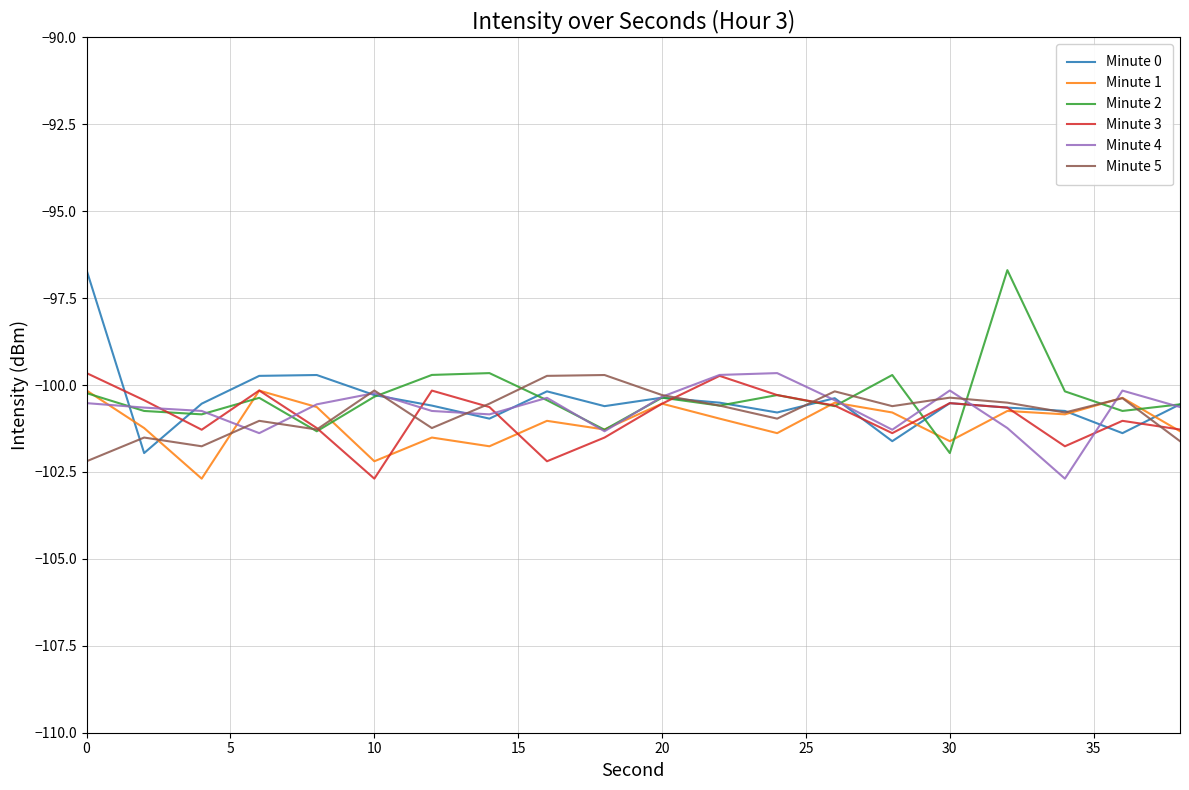

Is this an area chart (filled region under the line)?

No